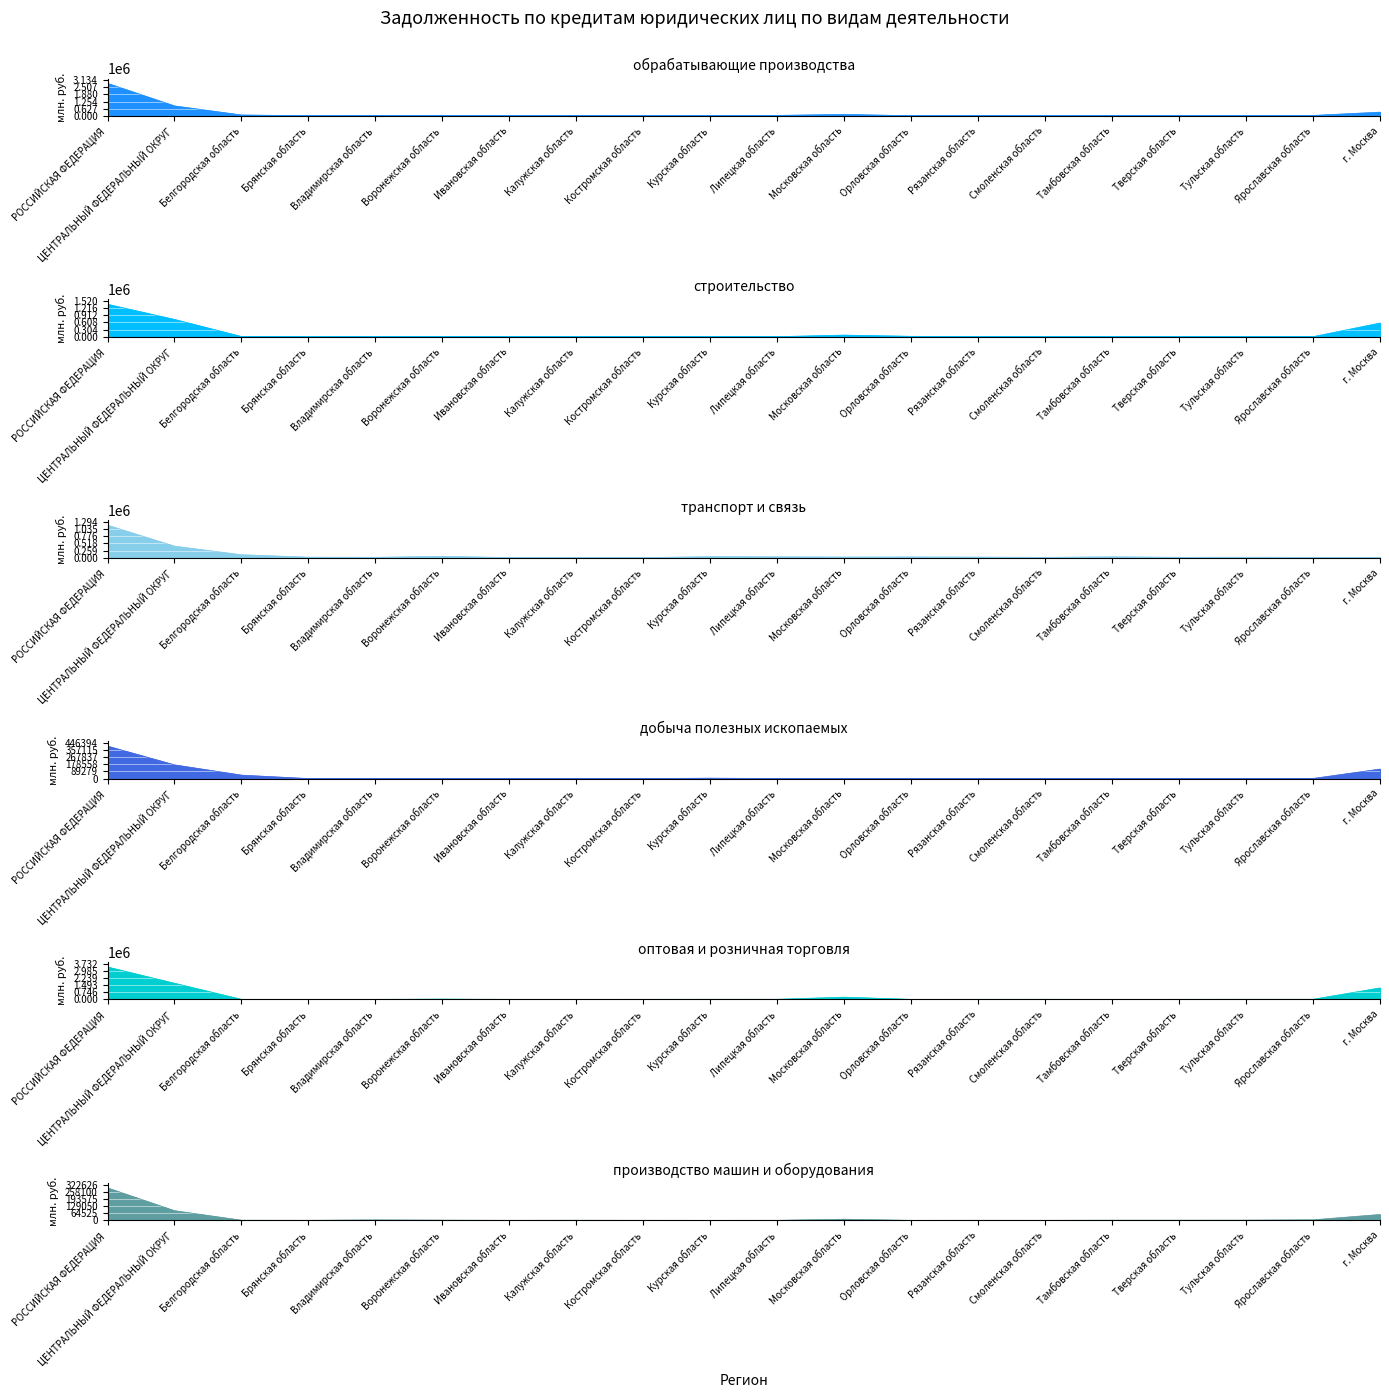

At Владимирская область, list the series in order from smallest to largest.

добыча полезных ископаемых, строительство, производство машин и оборудования, оптовая и розничная торговля, транспорт и связь, обрабатывающие производства